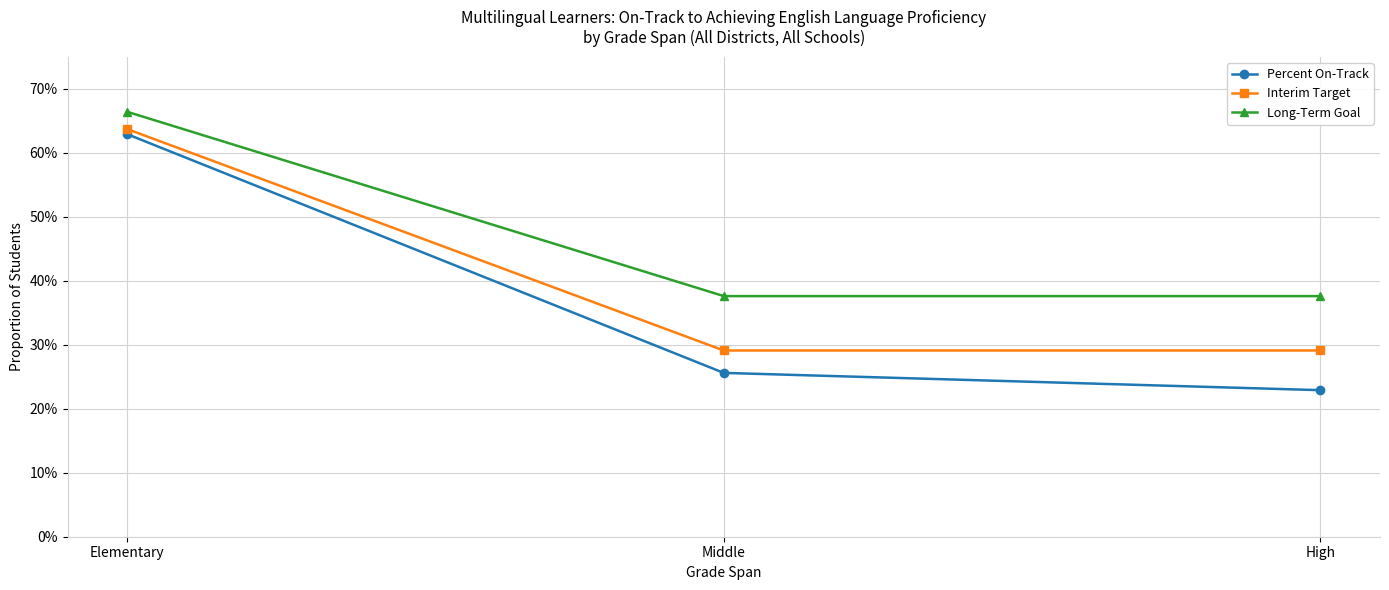

Does the chart have visible grid lines?

Yes